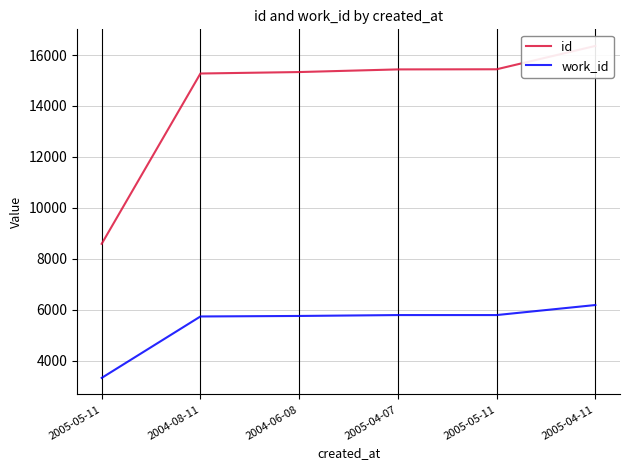

Reading left to right, extract all data points from this chart.

id: 8586	15275	15332	15436	15441	16358
work_id: 3319	5732	5752	5787	5787	6181